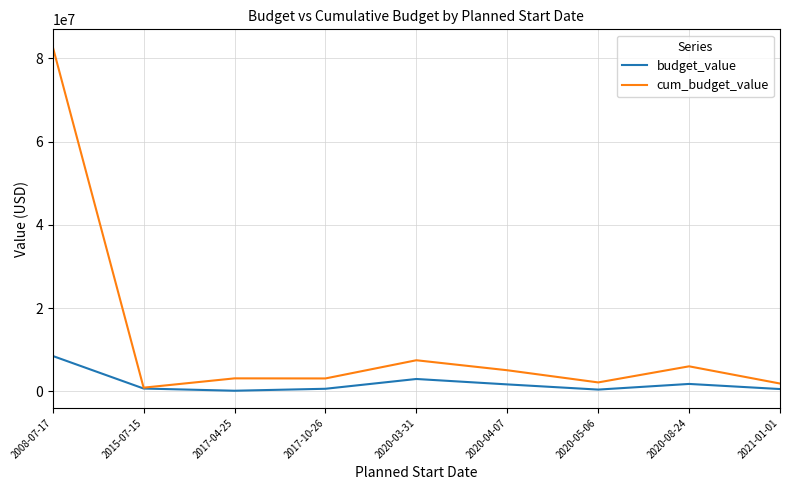

At which label does cum_budget_value first exceed 3149533?

2008-07-17